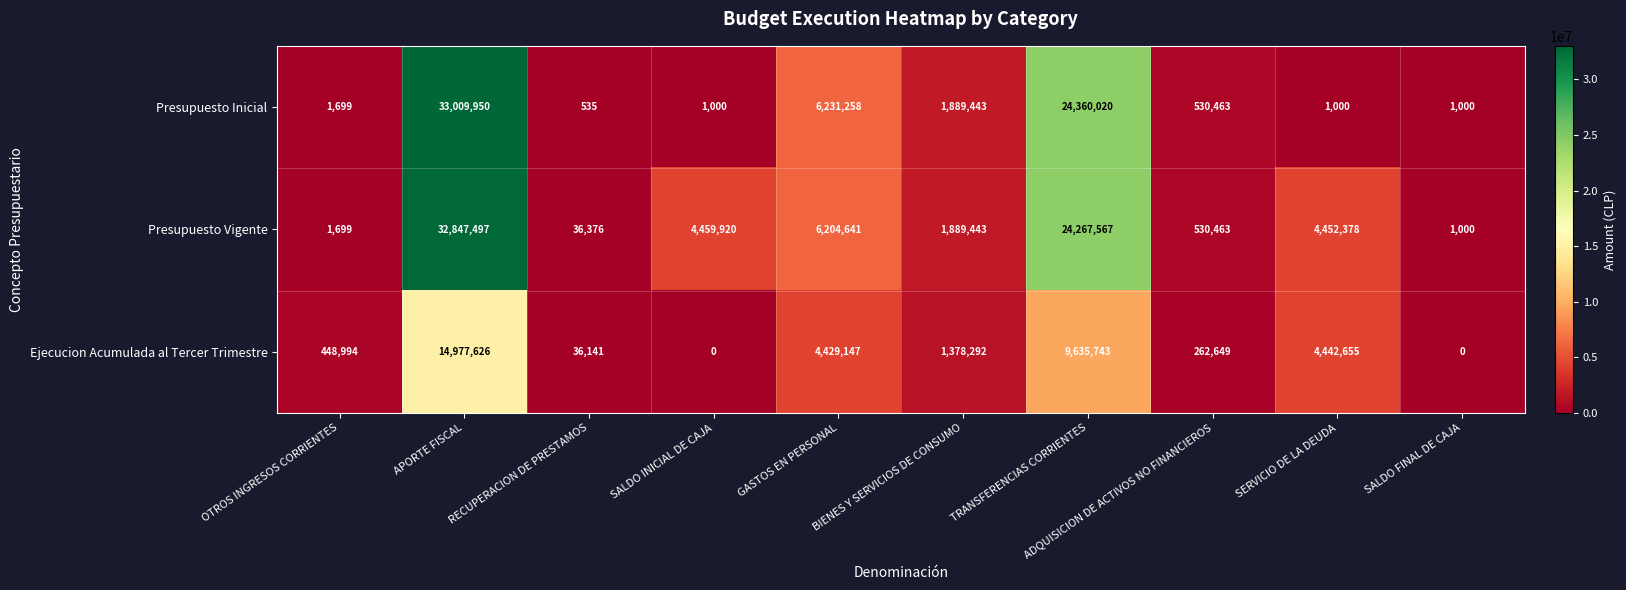

At which category is the sum across all series the highest?

APORTE FISCAL